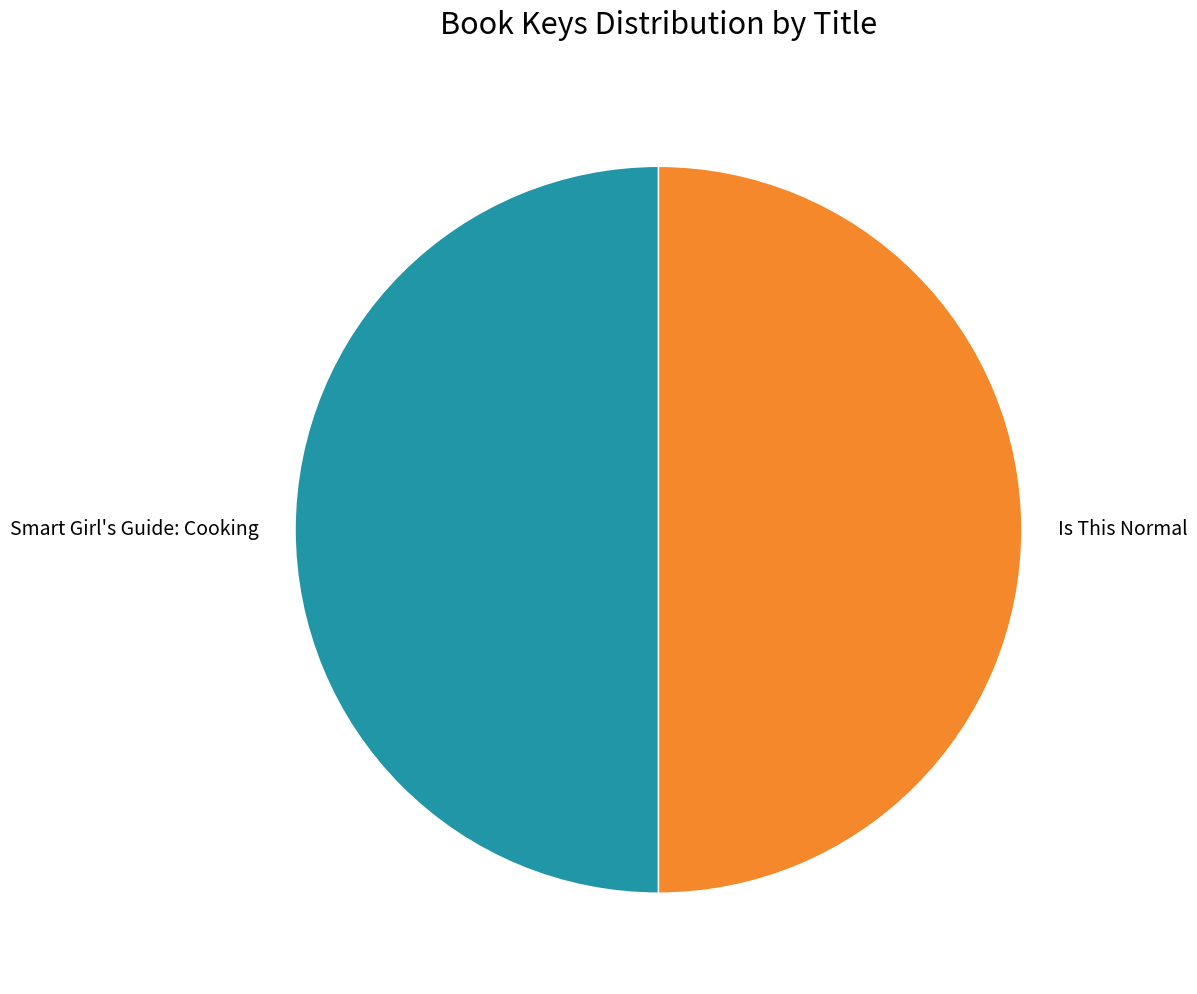

Is it true that Smart Girl's Guide: Cooking is 50% of the pie?

True